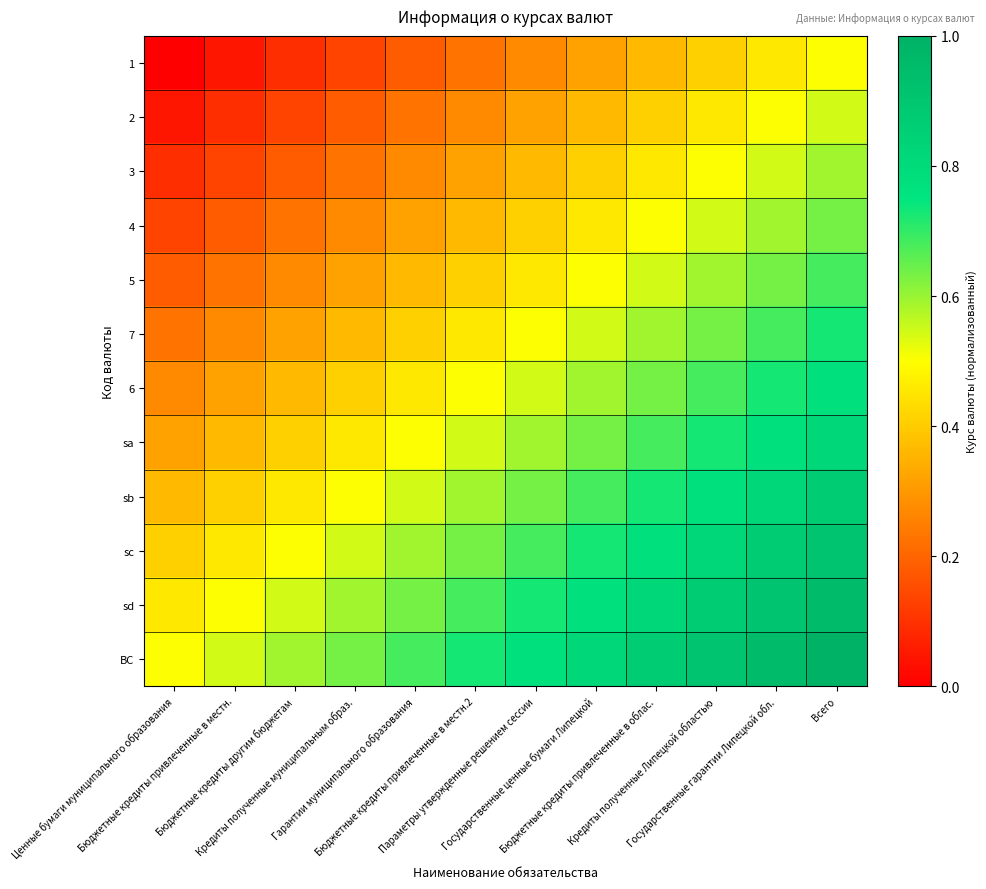

Reading left to right, list all the values displayed in this chart.

1: Ценные бумаги муниципального образования=0.0	Бюджетные кредиты привлеченные в местн.=0.0	Бюджетные кредиты другим бюджетам=0.1	Кредиты полученные муниципальным образ.=0.1	Гарантии муниципального образования=0.2	Бюджетные кредиты привлеченные в местн.2=0.2	Параметры утвержденные решением сессии=0.3	Государственные ценные бумаги Липецкой=0.3	Бюджетные кредиты привлеченные в облас.=0.4	Кредиты полученные Липецкой областью=0.4	Государственные гарантии Липецкой обл.=0.5	Всего=0.5
2: Ценные бумаги муниципального образования=0.0	Бюджетные кредиты привлеченные в местн.=0.1	Бюджетные кредиты другим бюджетам=0.1	Кредиты полученные муниципальным образ.=0.2	Гарантии муниципального образования=0.2	Бюджетные кредиты привлеченные в местн.2=0.3	Параметры утвержденные решением сессии=0.3	Государственные ценные бумаги Липецкой=0.4	Бюджетные кредиты привлеченные в облас.=0.4	Кредиты полученные Липецкой областью=0.5	Государственные гарантии Липецкой обл.=0.5	Всего=0.5
3: Ценные бумаги муниципального образования=0.1	Бюджетные кредиты привлеченные в местн.=0.1	Бюджетные кредиты другим бюджетам=0.2	Кредиты полученные муниципальным образ.=0.2	Гарантии муниципального образования=0.3	Бюджетные кредиты привлеченные в местн.2=0.3	Параметры утвержденные решением сессии=0.4	Государственные ценные бумаги Липецкой=0.4	Бюджетные кредиты привлеченные в облас.=0.5	Кредиты полученные Липецкой областью=0.5	Государственные гарантии Липецкой обл.=0.5	Всего=0.6
4: Ценные бумаги муниципального образования=0.1	Бюджетные кредиты привлеченные в местн.=0.2	Бюджетные кредиты другим бюджетам=0.2	Кредиты полученные муниципальным образ.=0.3	Гарантии муниципального образования=0.3	Бюджетные кредиты привлеченные в местн.2=0.4	Параметры утвержденные решением сессии=0.4	Государственные ценные бумаги Липецкой=0.5	Бюджетные кредиты привлеченные в облас.=0.5	Кредиты полученные Липецкой областью=0.5	Государственные гарантии Липецкой обл.=0.6	Всего=0.6
5: Ценные бумаги муниципального образования=0.2	Бюджетные кредиты привлеченные в местн.=0.2	Бюджетные кредиты другим бюджетам=0.3	Кредиты полученные муниципальным образ.=0.3	Гарантии муниципального образования=0.4	Бюджетные кредиты привлеченные в местн.2=0.4	Параметры утвержденные решением сессии=0.5	Государственные ценные бумаги Липецкой=0.5	Бюджетные кредиты привлеченные в облас.=0.5	Кредиты полученные Липецкой областью=0.6	Государственные гарантии Липецкой обл.=0.6	Всего=0.7
7: Ценные бумаги муниципального образования=0.2	Бюджетные кредиты привлеченные в местн.=0.3	Бюджетные кредиты другим бюджетам=0.3	Кредиты полученные муниципальным образ.=0.4	Гарантии муниципального образования=0.4	Бюджетные кредиты привлеченные в местн.2=0.5	Параметры утвержденные решением сессии=0.5	Государственные ценные бумаги Липецкой=0.5	Бюджетные кредиты привлеченные в облас.=0.6	Кредиты полученные Липецкой областью=0.6	Государственные гарантии Липецкой обл.=0.7	Всего=0.7
6: Ценные бумаги муниципального образования=0.3	Бюджетные кредиты привлеченные в местн.=0.3	Бюджетные кредиты другим бюджетам=0.4	Кредиты полученные муниципальным образ.=0.4	Гарантии муниципального образования=0.5	Бюджетные кредиты привлеченные в местн.2=0.5	Параметры утвержденные решением сессии=0.5	Государственные ценные бумаги Липецкой=0.6	Бюджетные кредиты привлеченные в облас.=0.6	Кредиты полученные Липецкой областью=0.7	Государственные гарантии Липецкой обл.=0.7	Всего=0.8
sa: Ценные бумаги муниципального образования=0.3	Бюджетные кредиты привлеченные в местн.=0.4	Бюджетные кредиты другим бюджетам=0.4	Кредиты полученные муниципальным образ.=0.5	Гарантии муниципального образования=0.5	Бюджетные кредиты привлеченные в местн.2=0.5	Параметры утвержденные решением сессии=0.6	Государственные ценные бумаги Липецкой=0.6	Бюджетные кредиты привлеченные в облас.=0.7	Кредиты полученные Липецкой областью=0.7	Государственные гарантии Липецкой обл.=0.8	Всего=0.8
sb: Ценные бумаги муниципального образования=0.4	Бюджетные кредиты привлеченные в местн.=0.4	Бюджетные кредиты другим бюджетам=0.5	Кредиты полученные муниципальным образ.=0.5	Гарантии муниципального образования=0.5	Бюджетные кредиты привлеченные в местн.2=0.6	Параметры утвержденные решением сессии=0.6	Государственные ценные бумаги Липецкой=0.7	Бюджетные кредиты привлеченные в облас.=0.7	Кредиты полученные Липецкой областью=0.8	Государственные гарантии Липецкой обл.=0.8	Всего=0.9
sc: Ценные бумаги муниципального образования=0.4	Бюджетные кредиты привлеченные в местн.=0.5	Бюджетные кредиты другим бюджетам=0.5	Кредиты полученные муниципальным образ.=0.5	Гарантии муниципального образования=0.6	Бюджетные кредиты привлеченные в местн.2=0.6	Параметры утвержденные решением сессии=0.7	Государственные ценные бумаги Липецкой=0.7	Бюджетные кредиты привлеченные в облас.=0.8	Кредиты полученные Липецкой областью=0.8	Государственные гарантии Липецкой обл.=0.9	Всего=0.9
sd: Ценные бумаги муниципального образования=0.5	Бюджетные кредиты привлеченные в местн.=0.5	Бюджетные кредиты другим бюджетам=0.5	Кредиты полученные муниципальным образ.=0.6	Гарантии муниципального образования=0.6	Бюджетные кредиты привлеченные в местн.2=0.7	Параметры утвержденные решением сессии=0.7	Государственные ценные бумаги Липецкой=0.8	Бюджетные кредиты привлеченные в облас.=0.8	Кредиты полученные Липецкой областью=0.9	Государственные гарантии Липецкой обл.=0.9	Всего=1.0
ВС: Ценные бумаги муниципального образования=0.5	Бюджетные кредиты привлеченные в местн.=0.5	Бюджетные кредиты другим бюджетам=0.6	Кредиты полученные муниципальным образ.=0.6	Гарантии муниципального образования=0.7	Бюджетные кредиты привлеченные в местн.2=0.7	Параметры утвержденные решением сессии=0.8	Государственные ценные бумаги Липецкой=0.8	Бюджетные кредиты привлеченные в облас.=0.9	Кредиты полученные Липецкой областью=0.9	Государственные гарантии Липецкой обл.=1.0	Всего=1.0